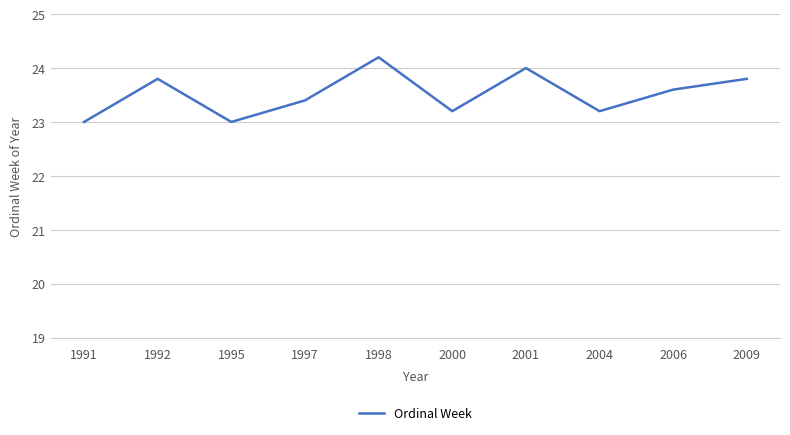

Is it true that the value at 2001 is 45?

False